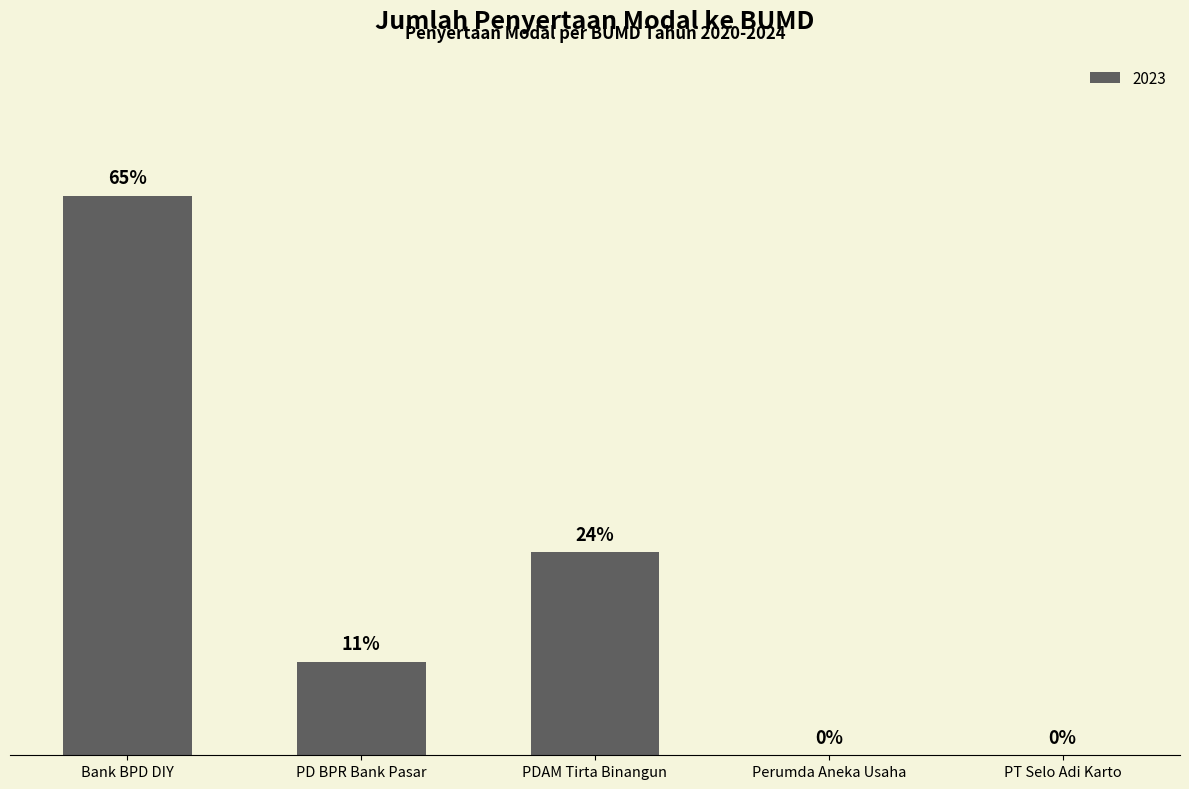

What is the label of the 3rd bar from the right?

PDAM Tirta Binangun